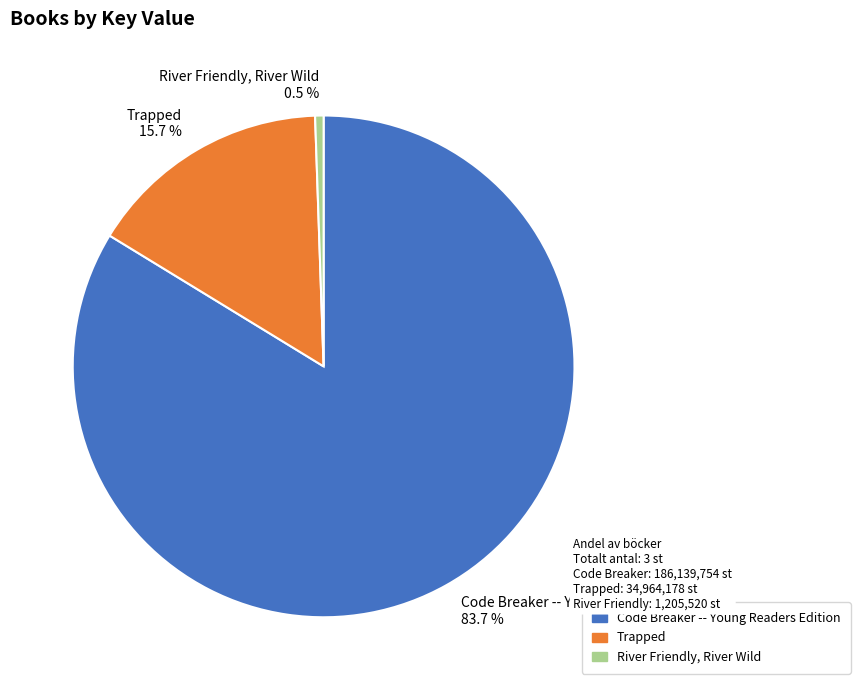

Between Trapped and Code Breaker -- Young Readers Edition, which is larger?

Code Breaker -- Young Readers Edition